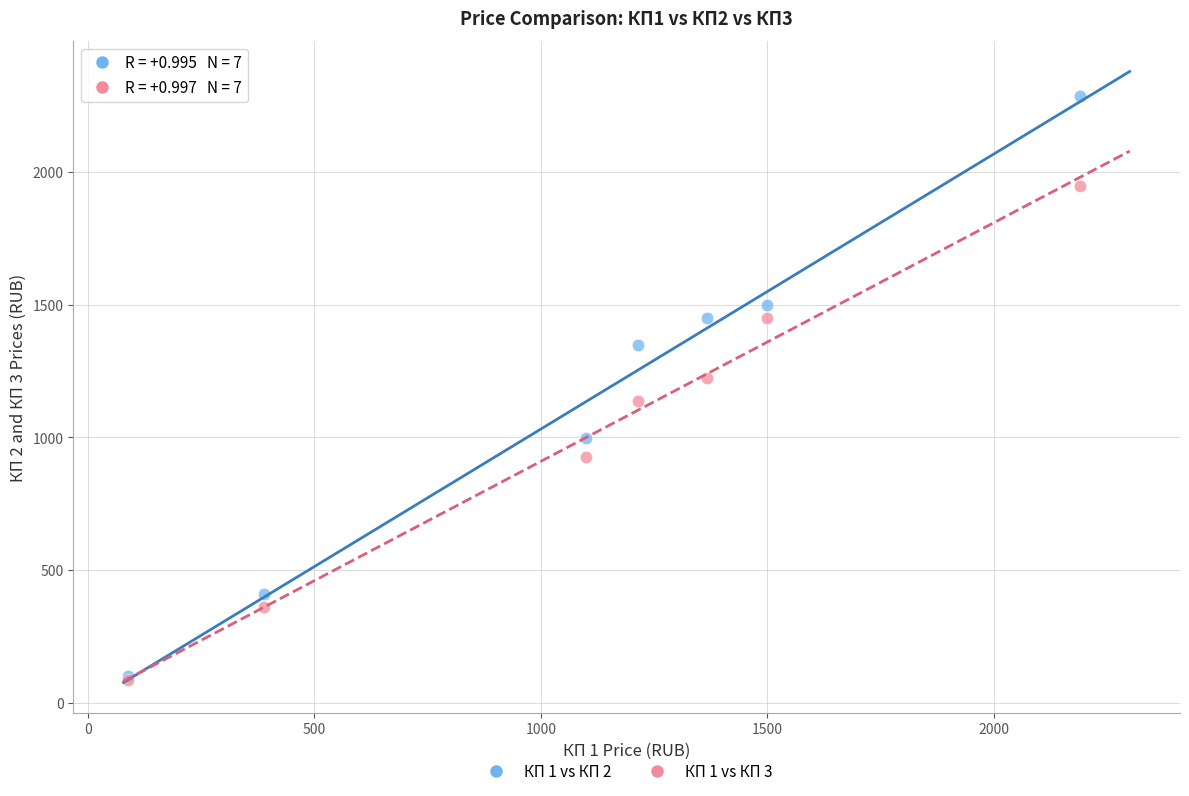

Which series contains the highest Y value?

КП 1 vs КП 2